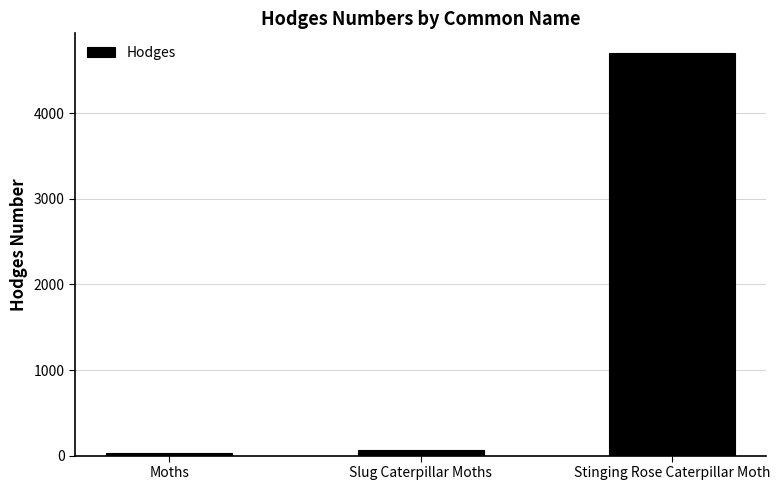

What is the greatest value displayed?

4699.0